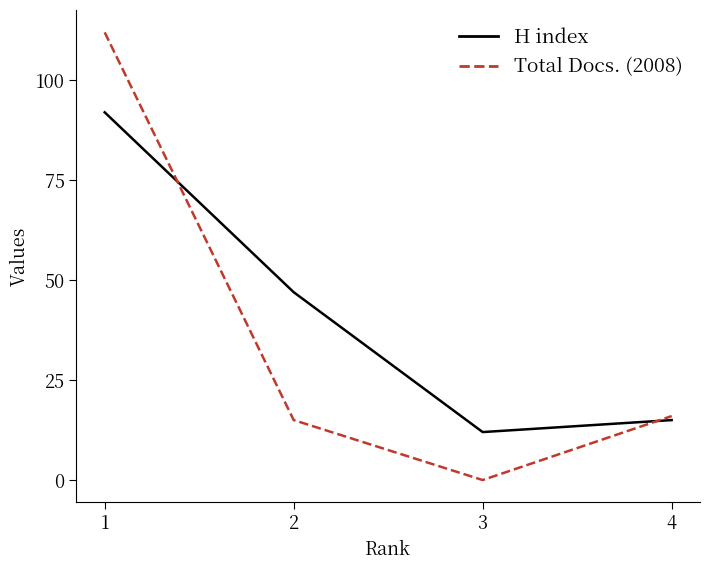

What is the total value across all series at 3?

12